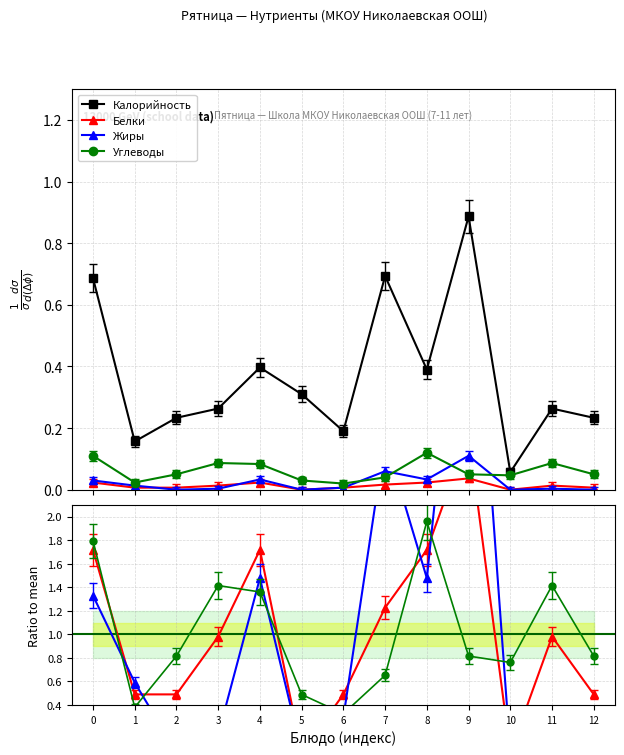

True or false: Калорийность and Белки intersect in this chart.

False